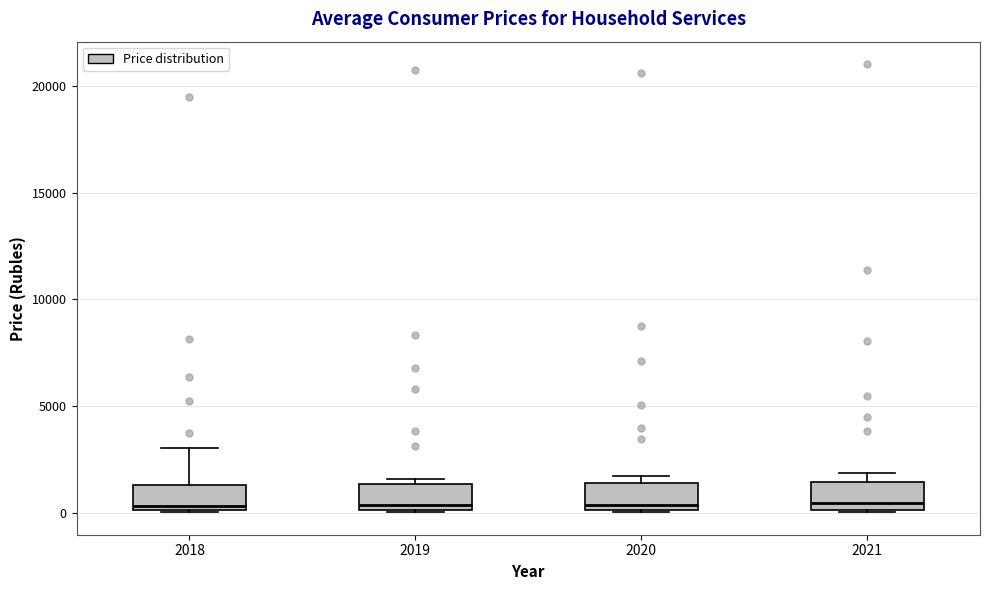

Reading left to right, read every box against the y-axis: the position of its median line, the range the box covers, and the ends of its whiskers. The values are not printed on the chart, so give them approximately, as read against the axis.

2018: median 500, box 0 to 1500, whiskers 0 to 3000
2019: median 500, box 0 to 1500, whiskers 0 to 1500 (just above the box's upper edge)
2020: median 500, box 0 to 1500, whiskers 0 to 1500 (just above the box's upper edge)
2021: median 500, box 0 to 1500, whiskers 0 to 2000